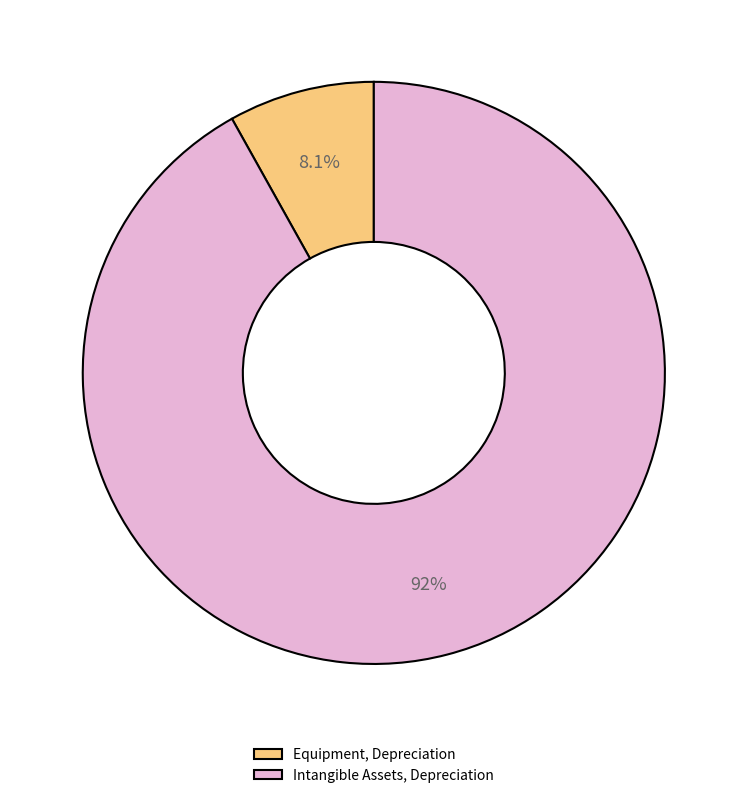

How many segments does this pie chart have?

2